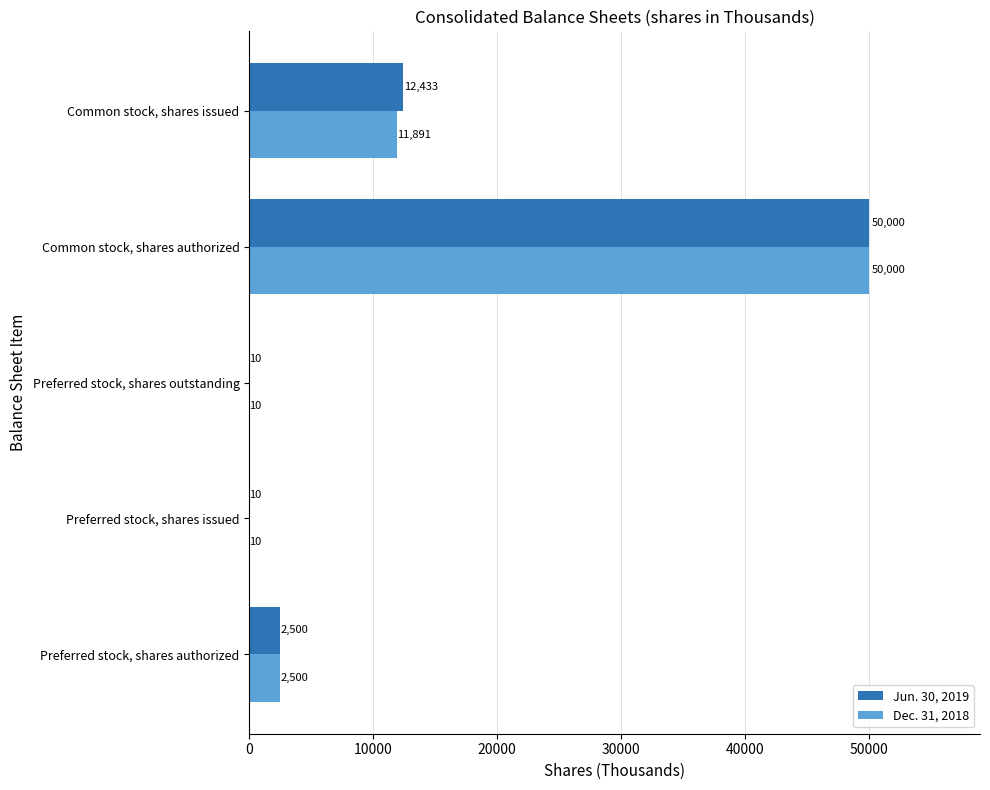

Which series has the largest total across all categories?

Jun. 30, 2019